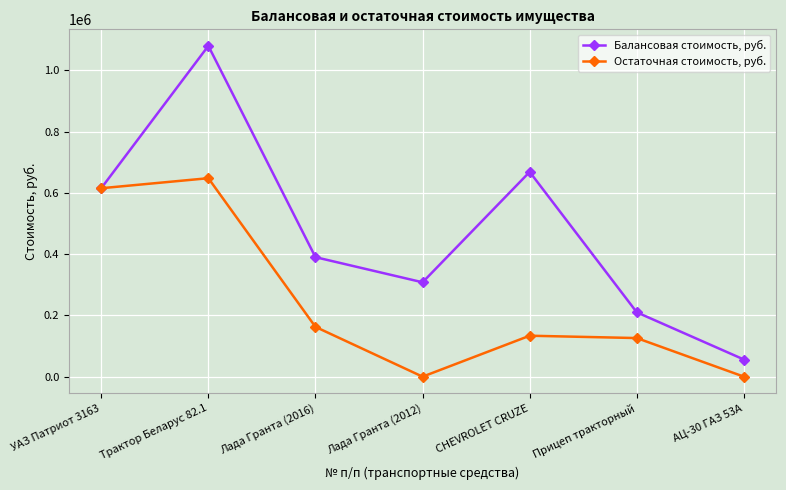

The Балансовая стоимость, руб. series shows 1850287 at Трактор Беларус 82.1. True or false?

False